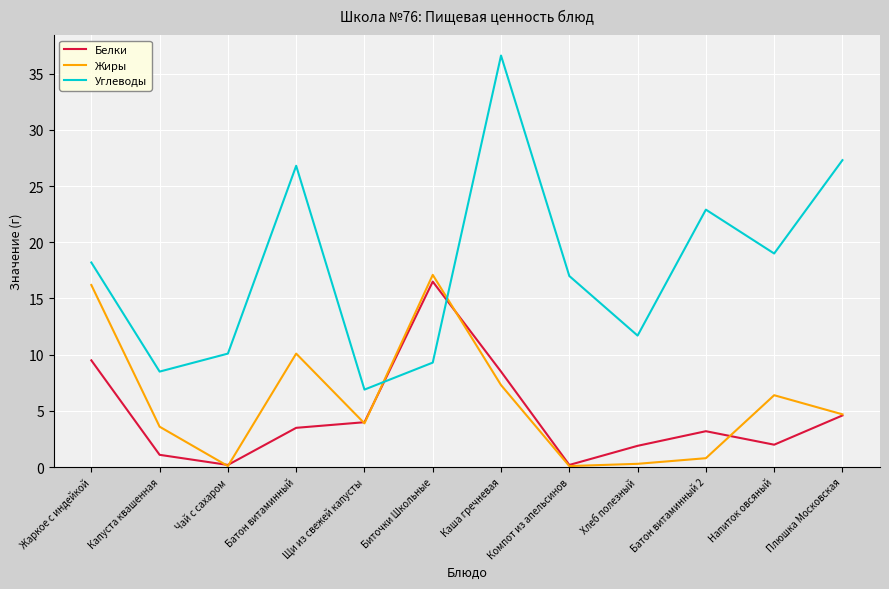

After their last crossing, which series has the higher values: Углеводы or Жиры?

Углеводы